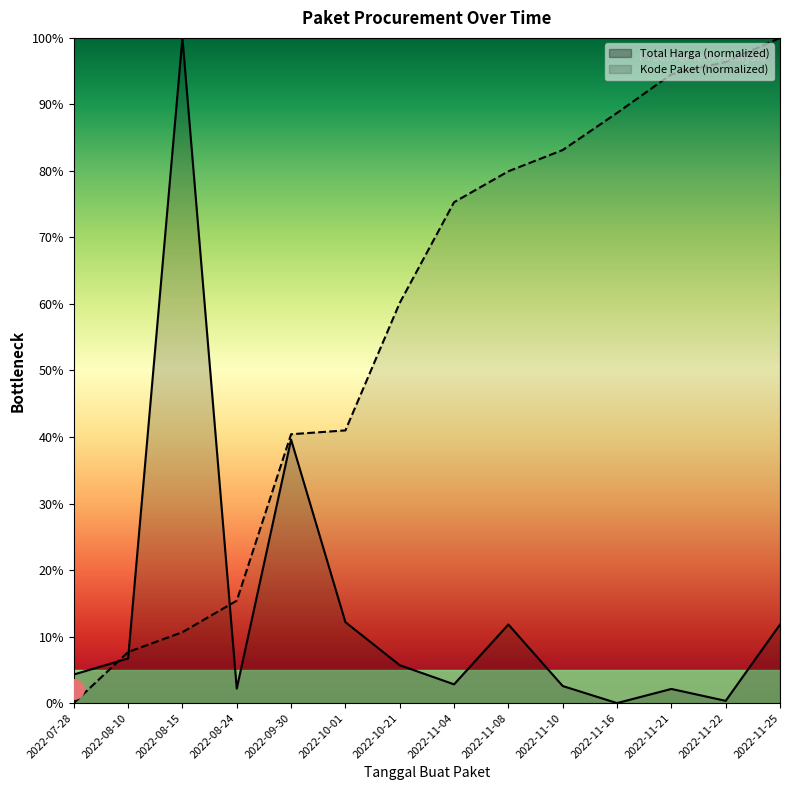

What is the sum of all Total Harga values?

202.1